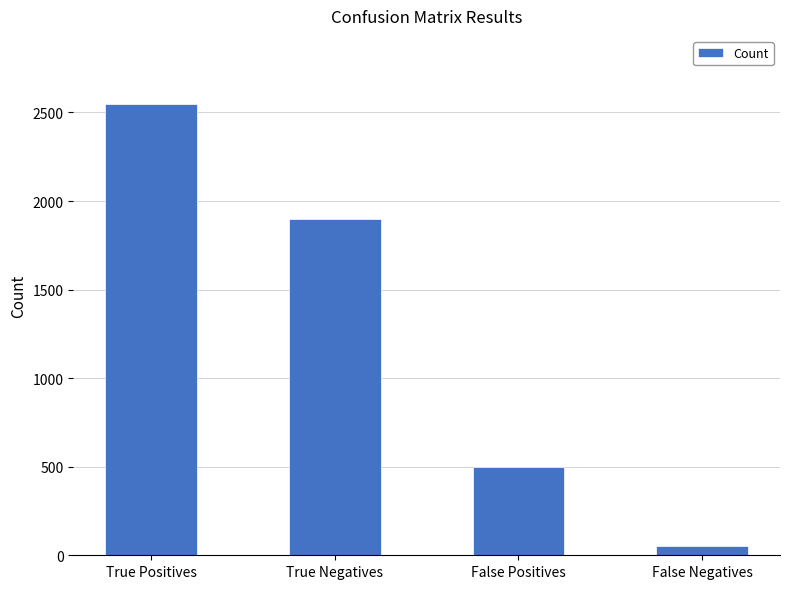

Which has a higher value, False Positives or True Negatives?

True Negatives